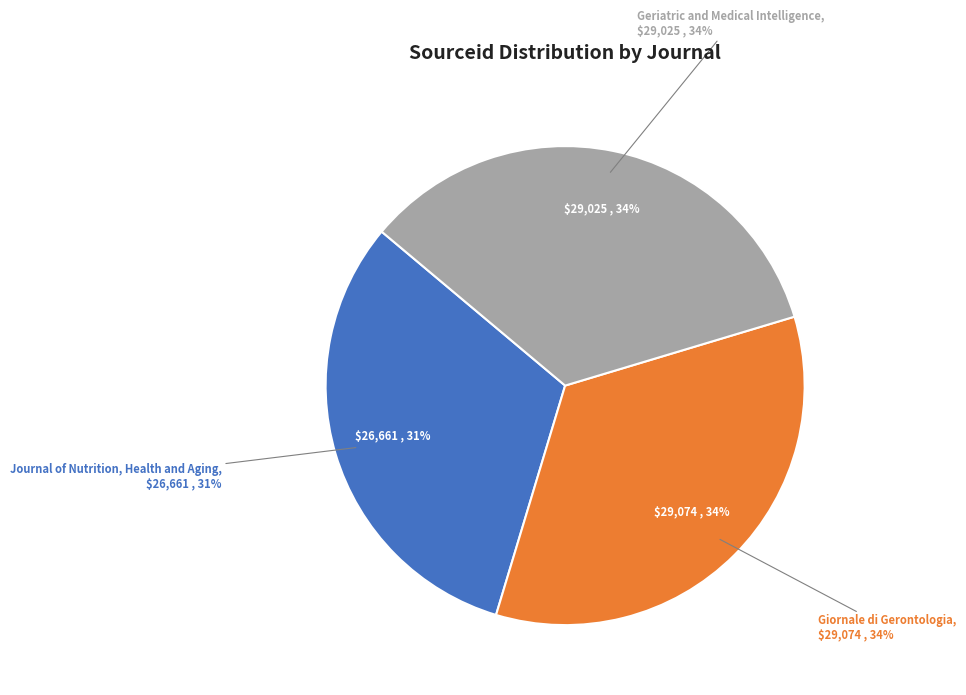

Combined, what portion of the pie is Giornale di Gerontologia and Journal of Nutrition, Health and Aging?

65.8%